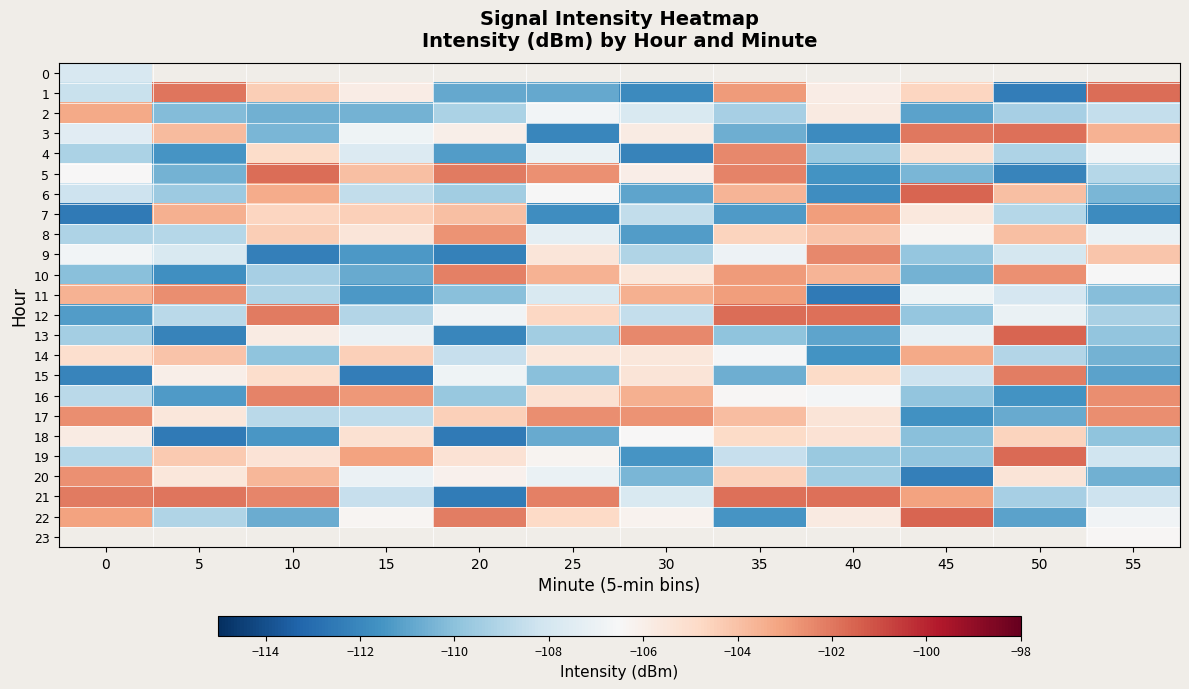

Between 35 and 55, which is larger?

55